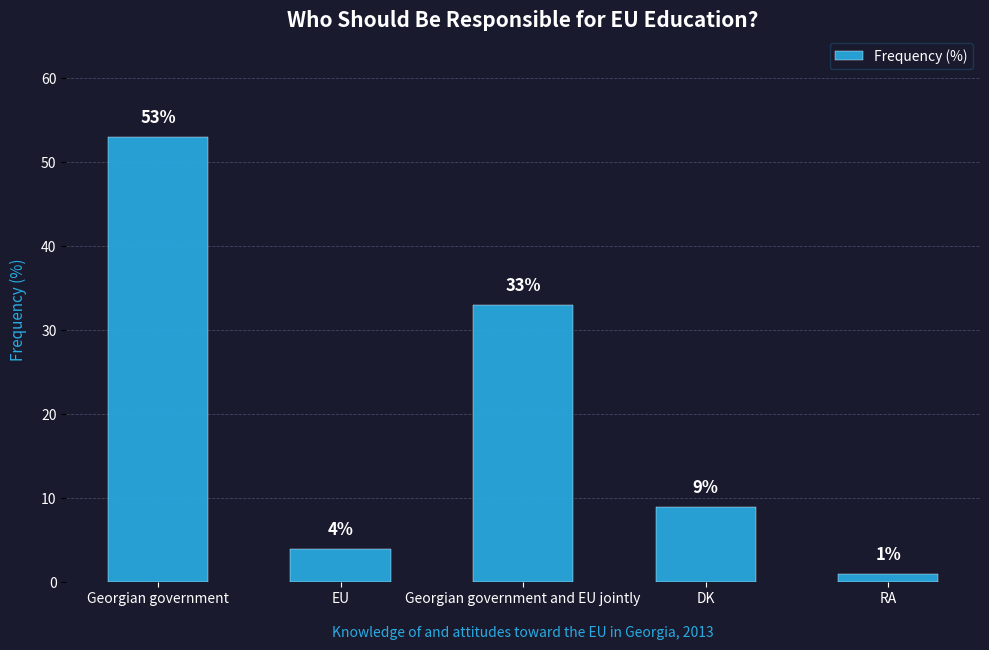

Which category has the highest value across all series?

Georgian government